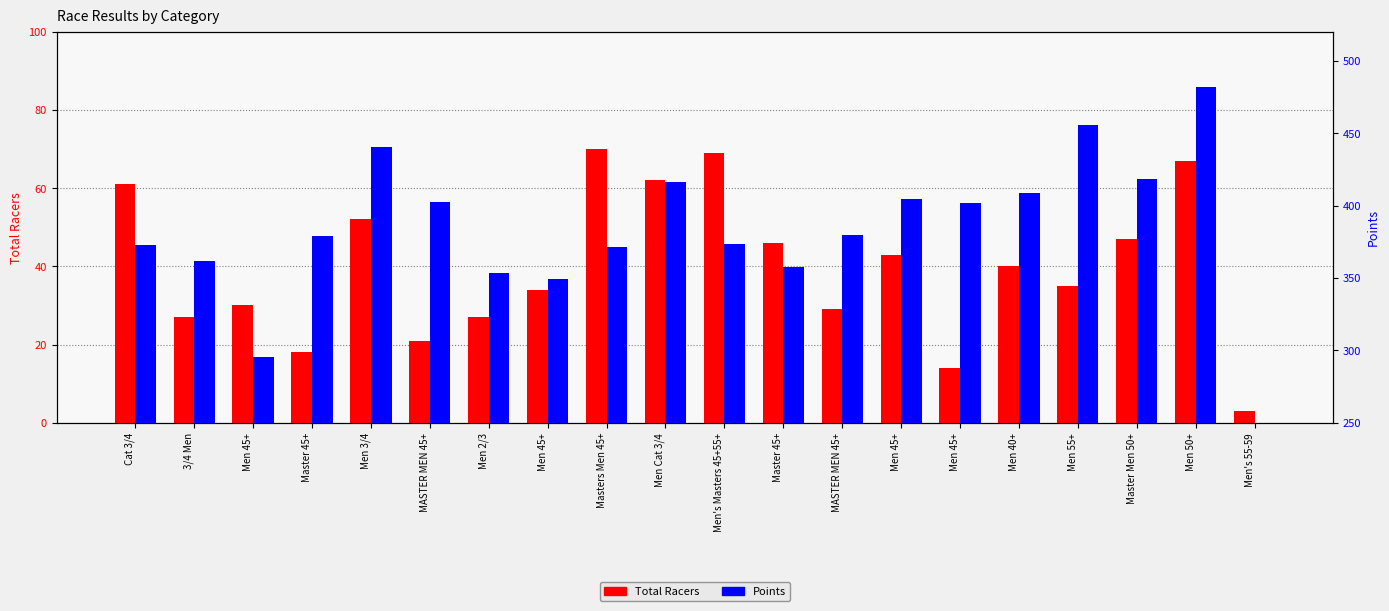

Rank the series by their average value, from lowest to highest.

Total Racers, Points